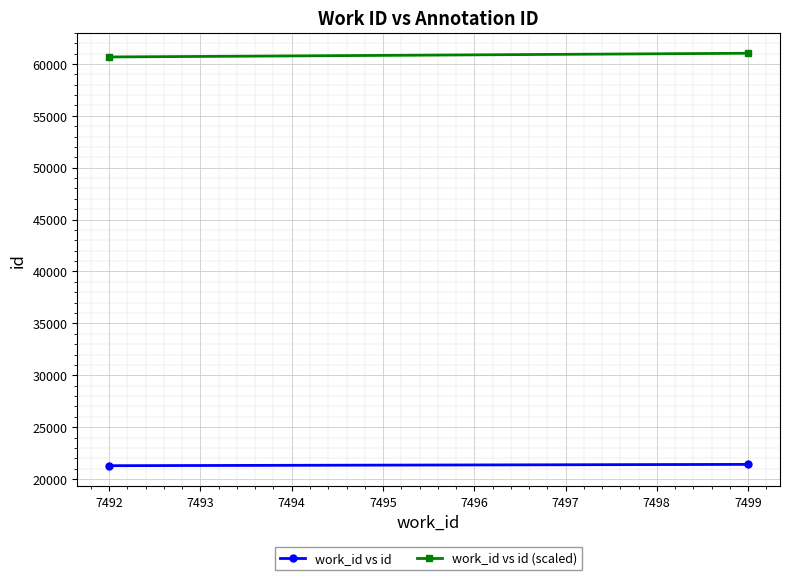

At 7499, list the series in order from smallest to largest.

work_id vs id, work_id vs id (scaled)